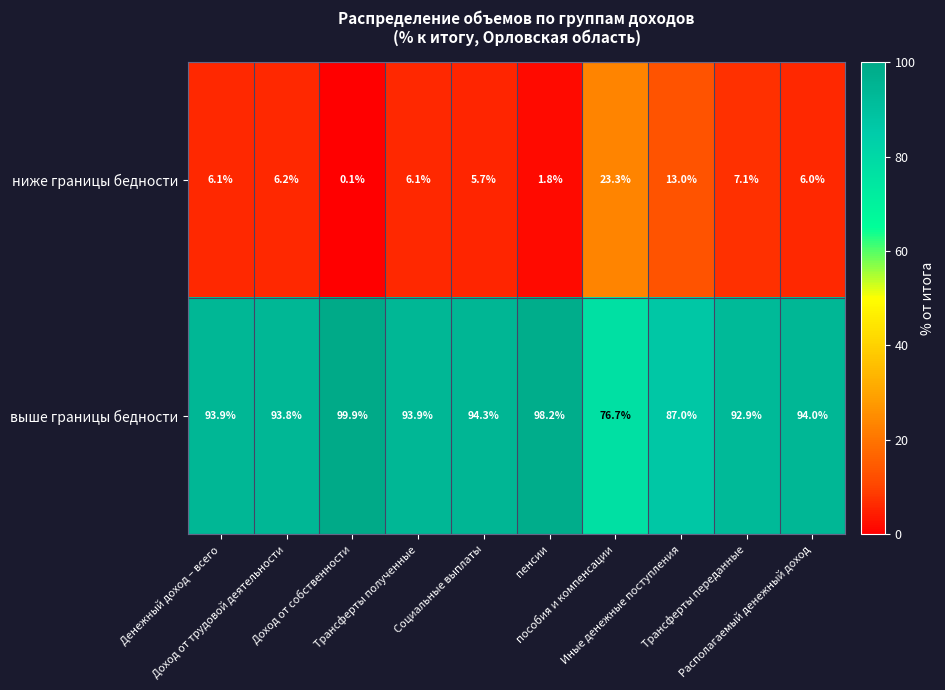

What is the greatest value displayed?

99.9